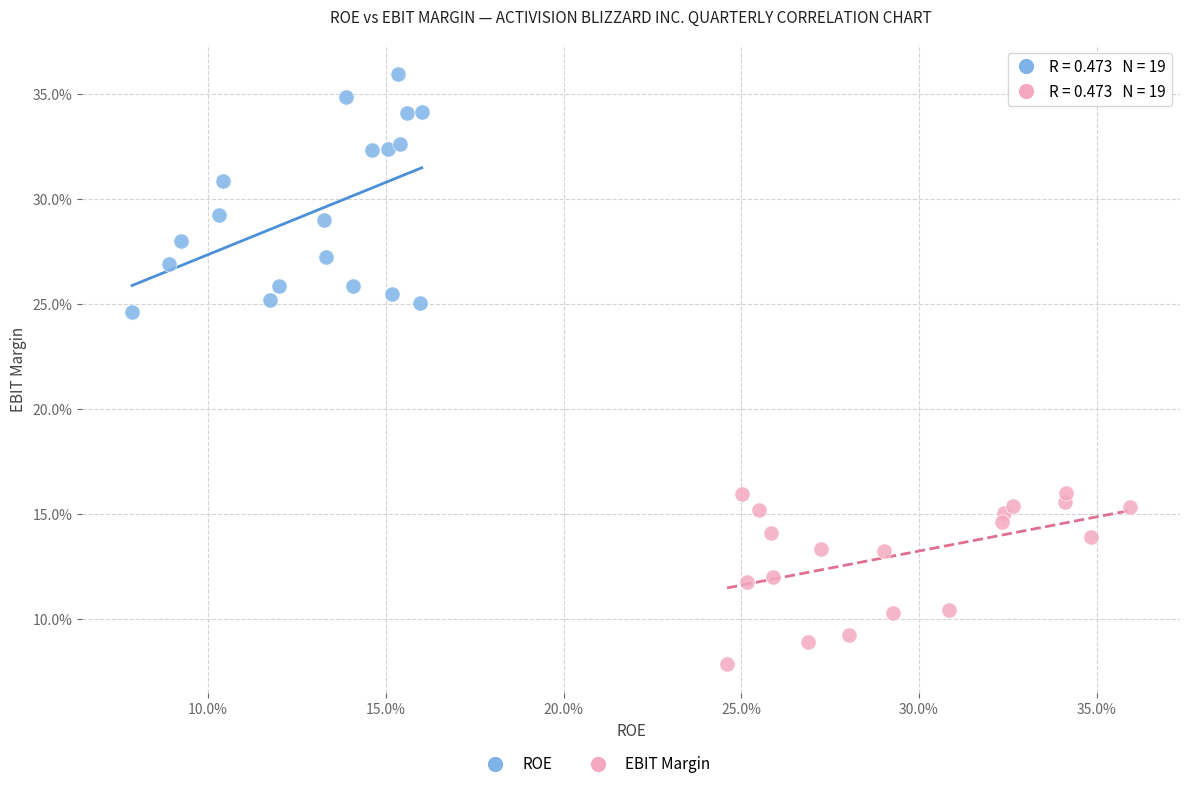

Which series reaches the minimum Y coordinate?

EBIT Margin